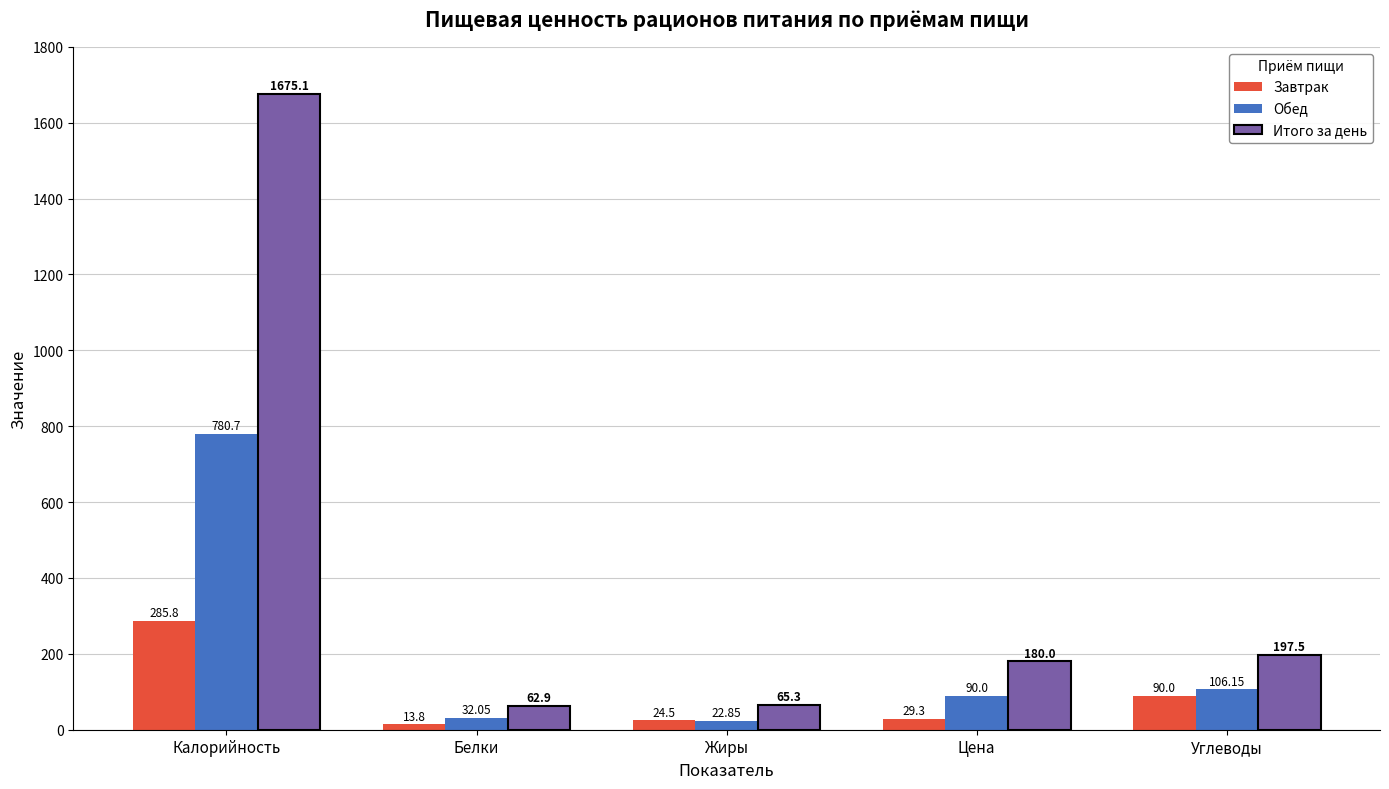

What is the average value of the Завтрак series?

88.7